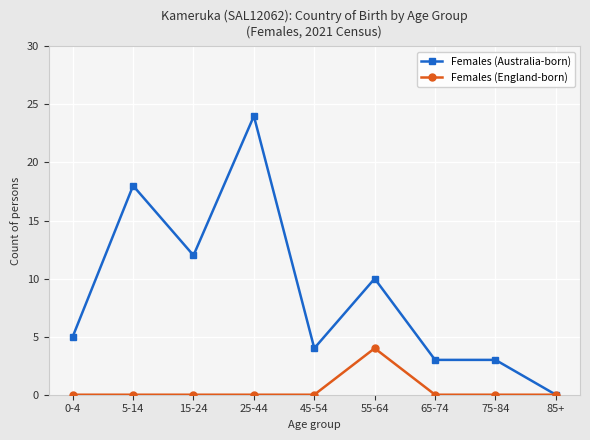

Reading right to left, what are all the values shown in this chart?

Females (Australia-born): 85+=0	75-84=3	65-74=3	55-64=10	45-54=4	25-44=24	15-24=12	5-14=18	0-4=5
Females (England-born): 85+=0	75-84=0	65-74=0	55-64=4	45-54=0	25-44=0	15-24=0	5-14=0	0-4=0